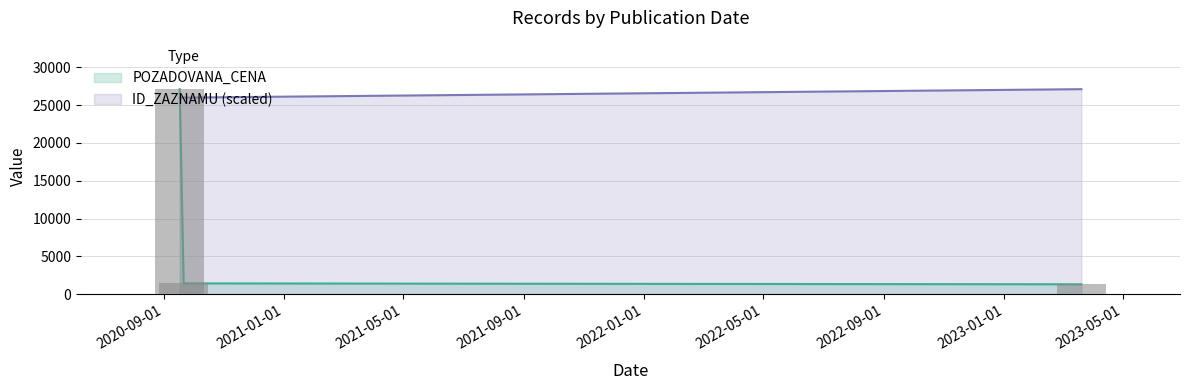

Is the value of ID_ZAZNAMU at 2020-09-17 greater than the value of POZADOVANA_CENA at 2023-03-20?

No